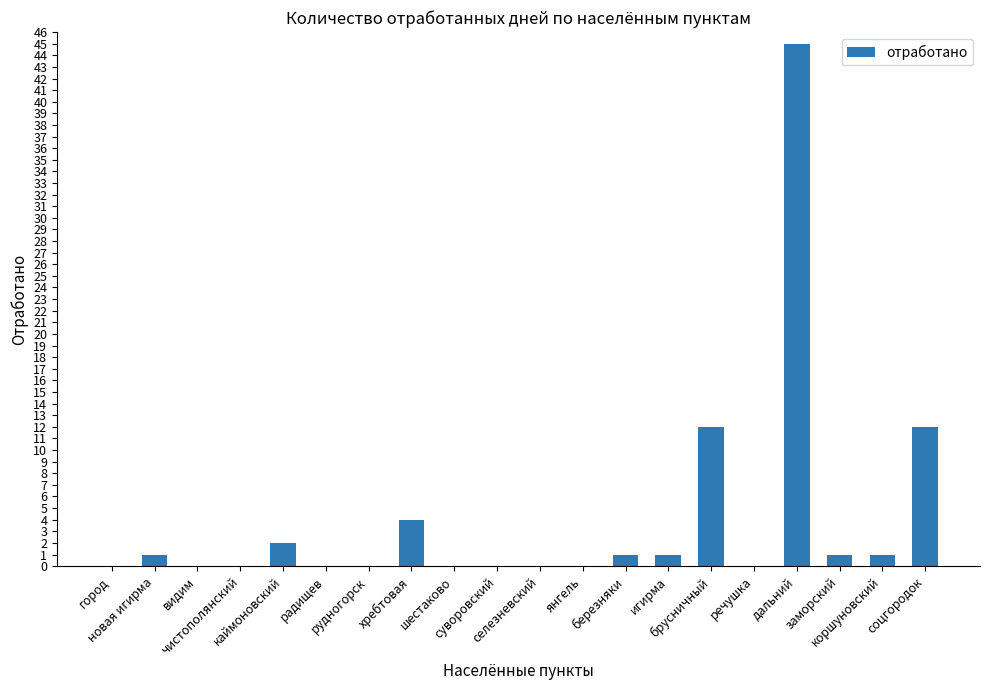

Between хребтовая and янгель, which is larger?

хребтовая